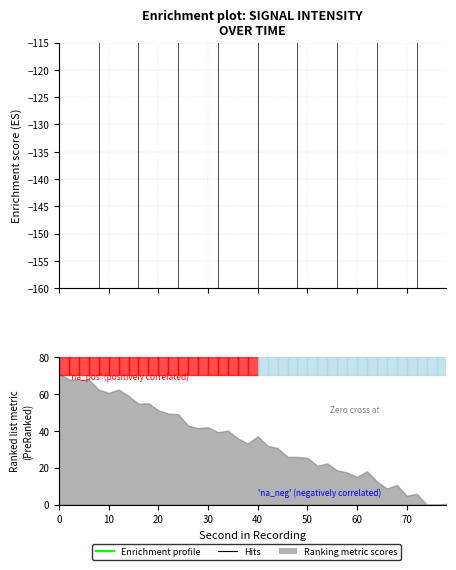

How many values are below zero?

18